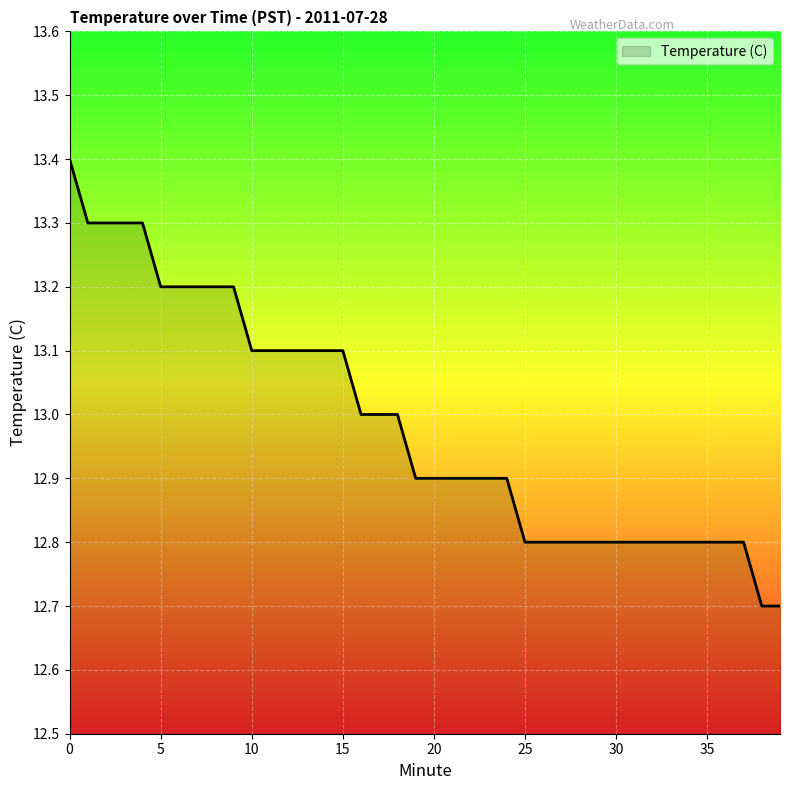

What is the difference between the maximum and minimum values?

0.7